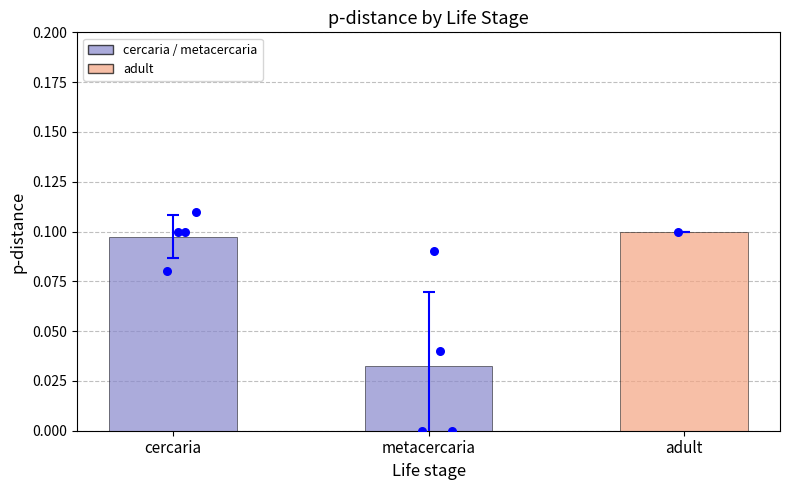

Between cercaria and adult, which is larger?

adult